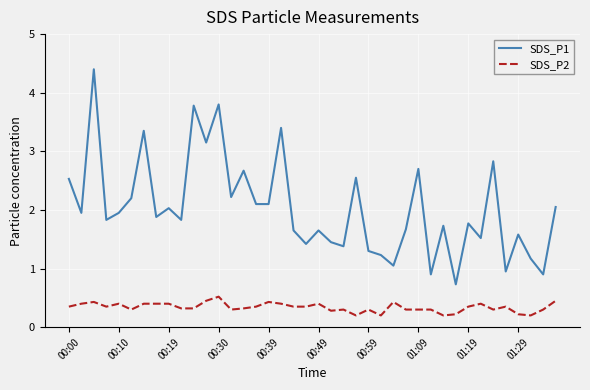

What is the difference between the maximum and minimum values in the SDS_P1 series?

3.7